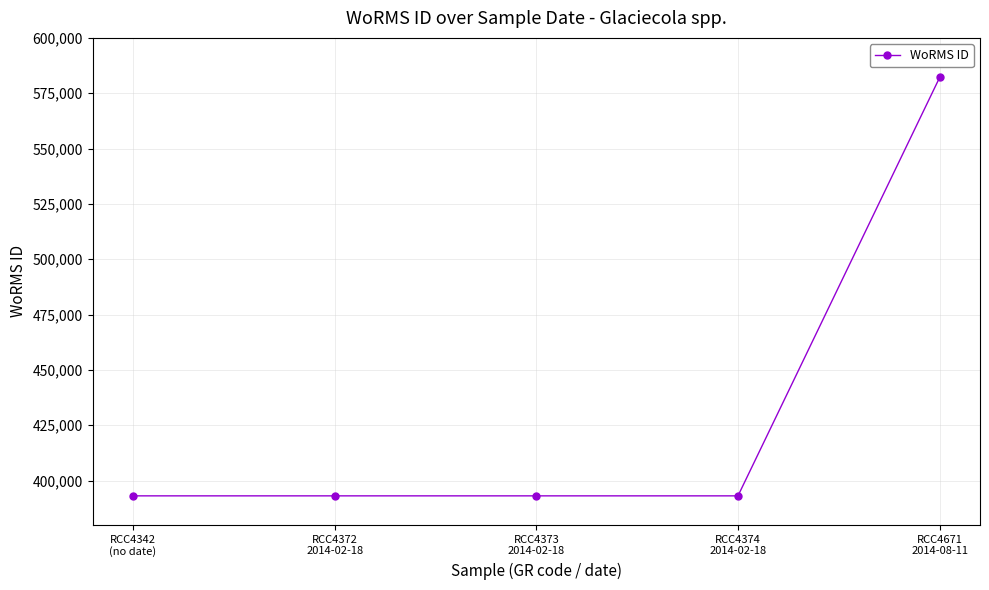

What is the average value?

430896